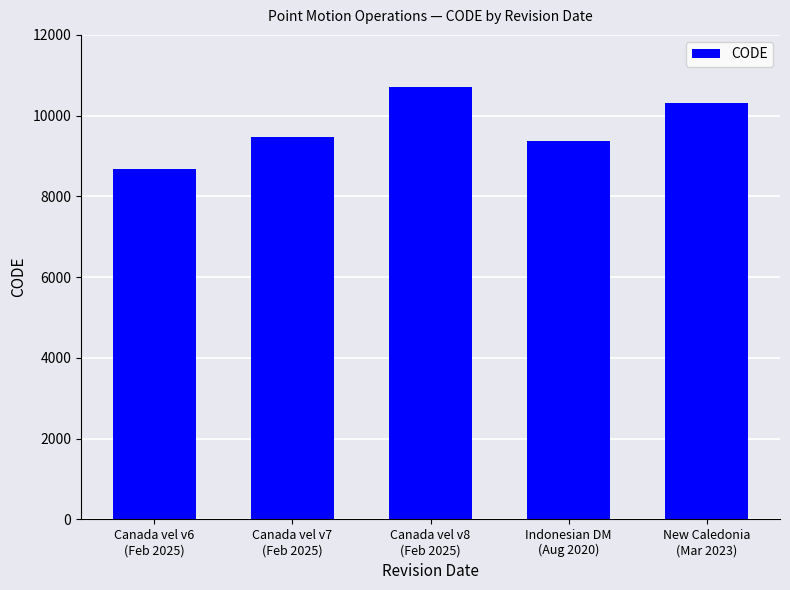

What is the smallest value displayed?

8676